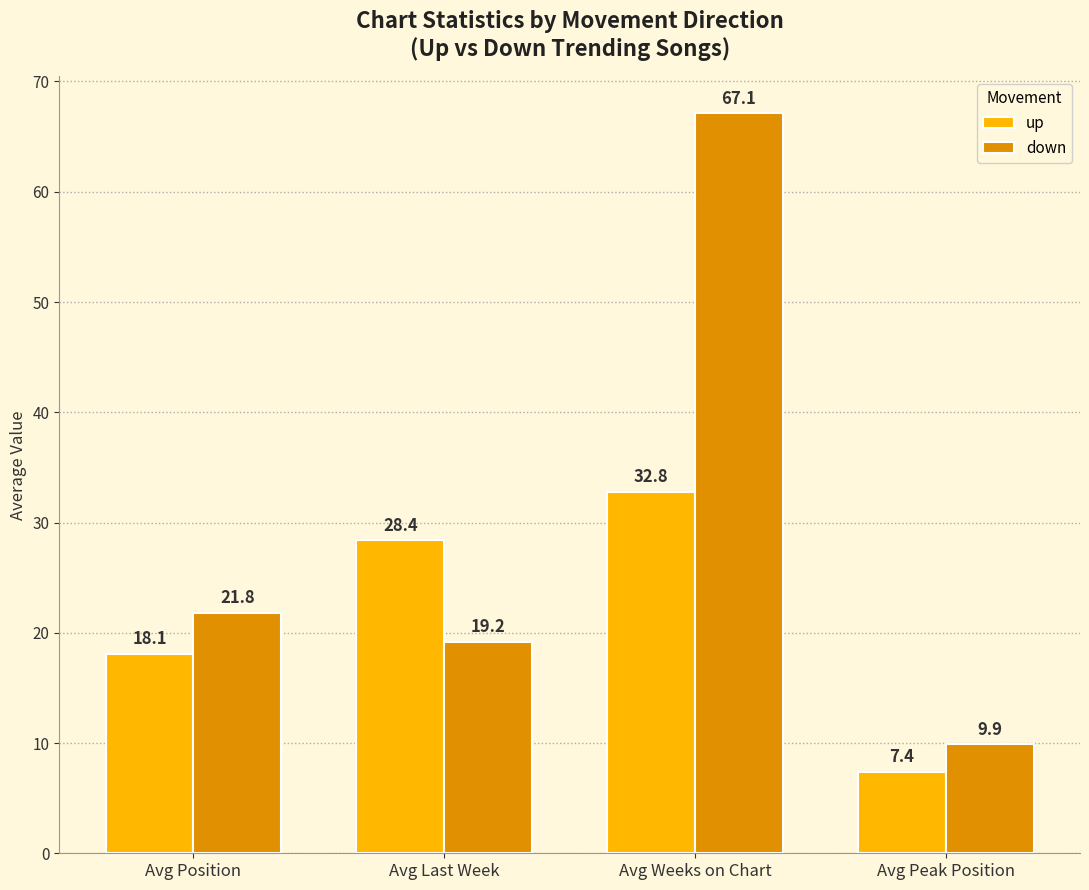

Reading left to right, what are all the values shown in this chart?

up: Avg Position=18.1	Avg Last Week=28.4	Avg Weeks on Chart=32.8	Avg Peak Position=7.4
down: Avg Position=21.8	Avg Last Week=19.2	Avg Weeks on Chart=67.1	Avg Peak Position=9.9